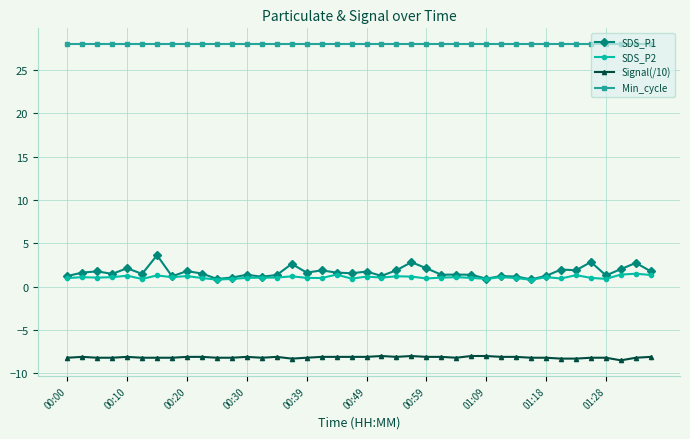

What is the sum of all Signal(/10) values?

-326.2